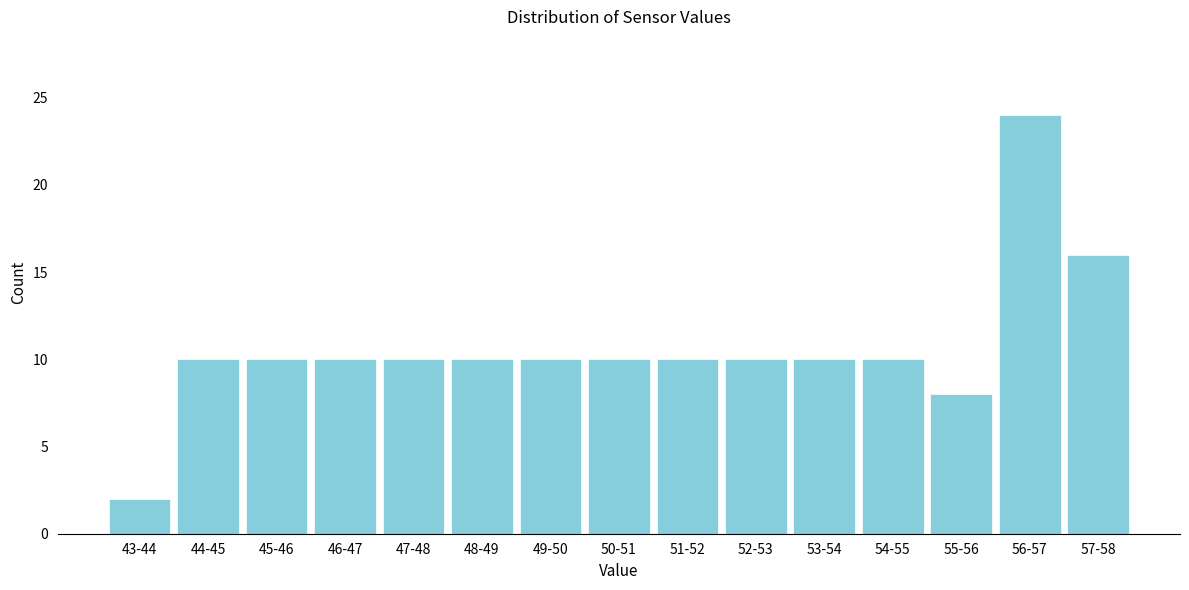

Reading right to left, what are all the values shown in this chart?

16	24	8	10	10	10	10	10	10	10	10	10	10	10	2